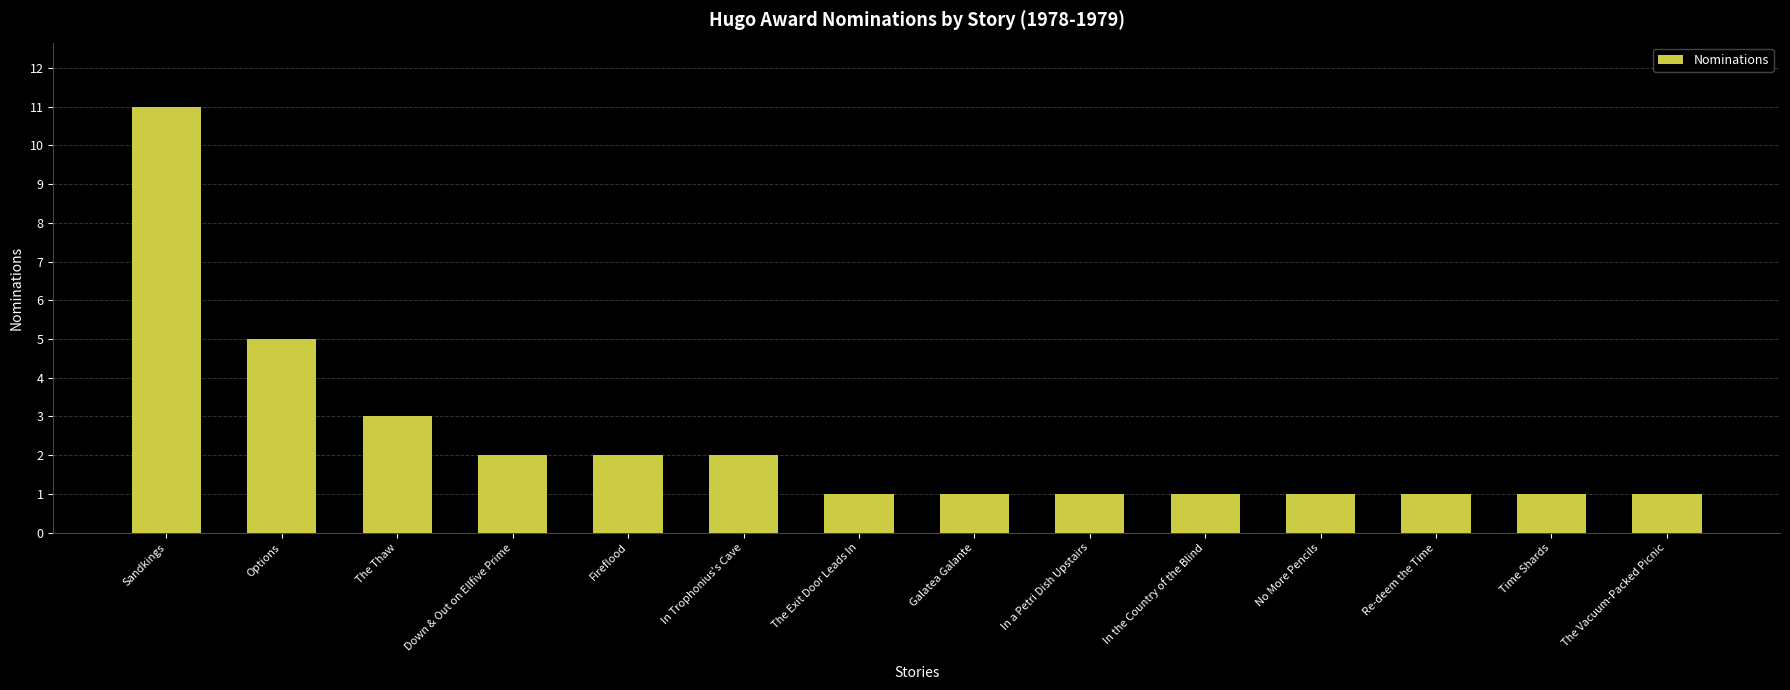

How many categories are shown in the chart?

14